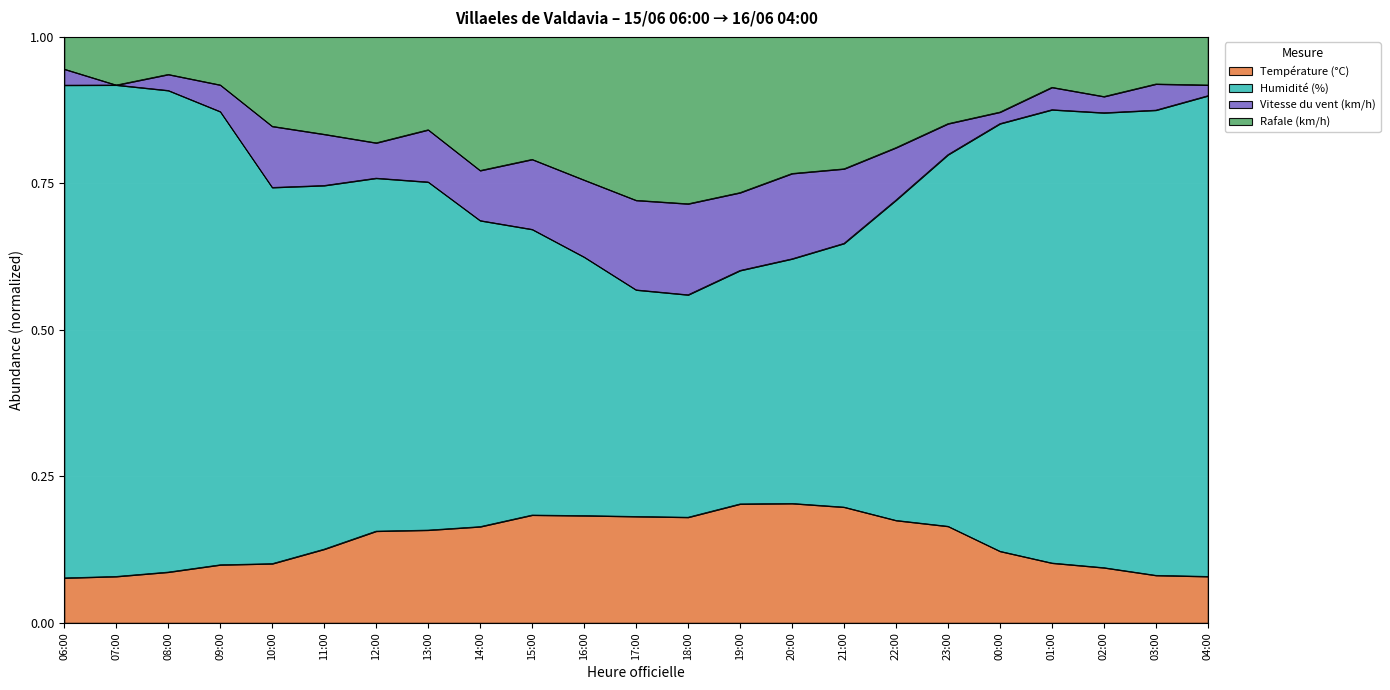

What is the difference between the second highest and second lowest values in the Rafale (km/h) series?

0.2